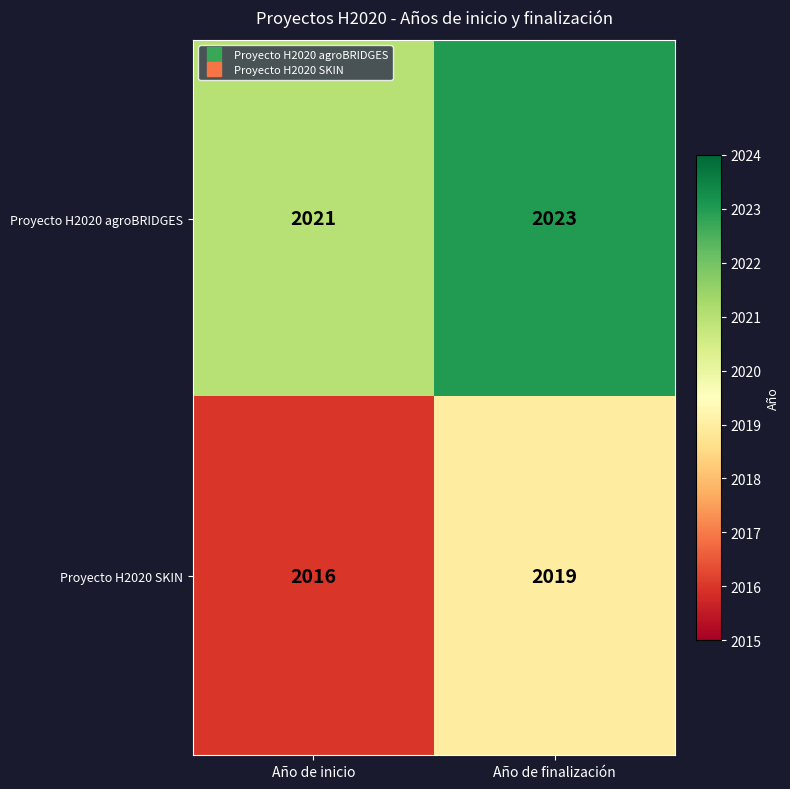

What is the total value across all series at Año de inicio?

4037